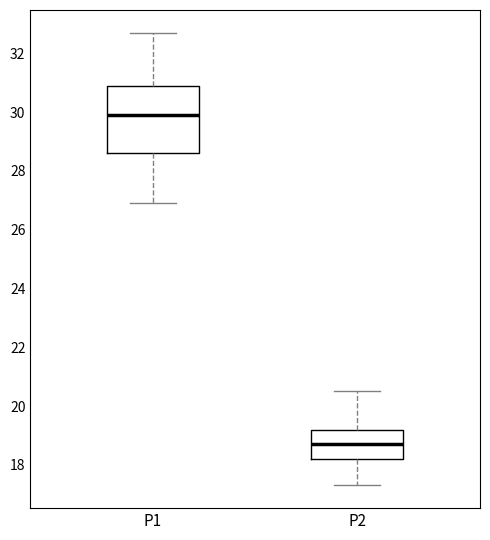

Where does the median line of the box for P1 sit on the y-axis? The values are not printed on the chart, so give them approximately, as read against the axis.

30.0